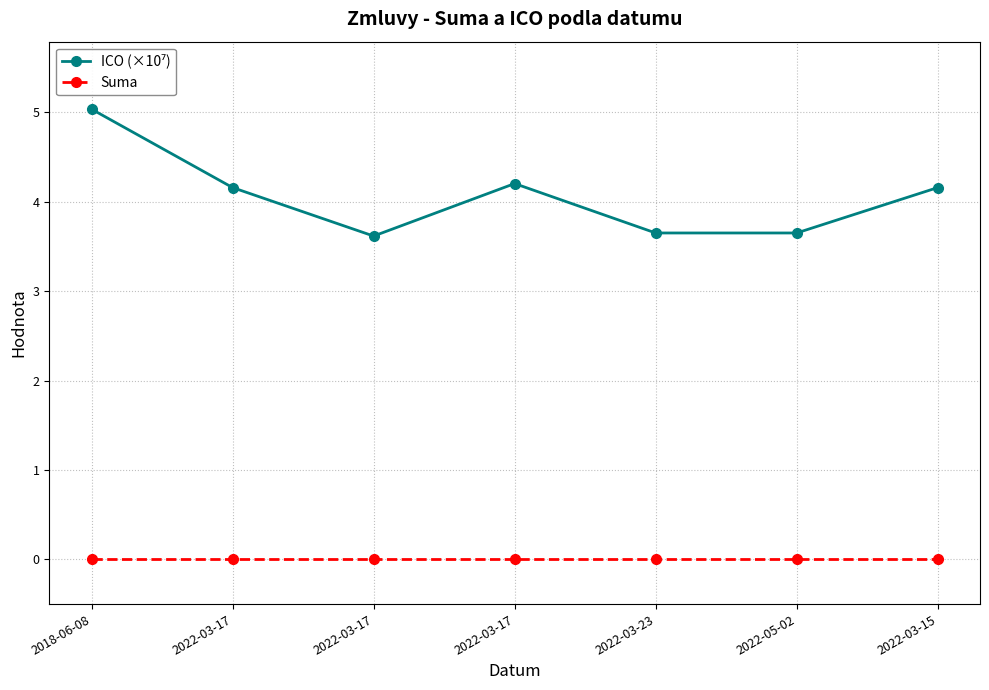

Rank the series by their average value, from highest to lowest.

ICO (×10⁷), Suma